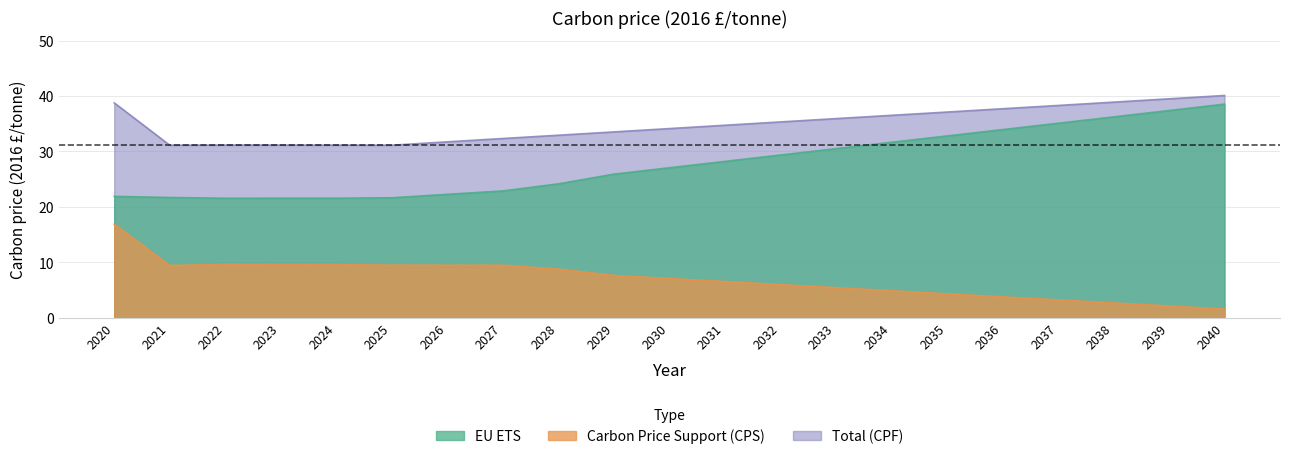

At how many categories does at least one series exceed 20?

21